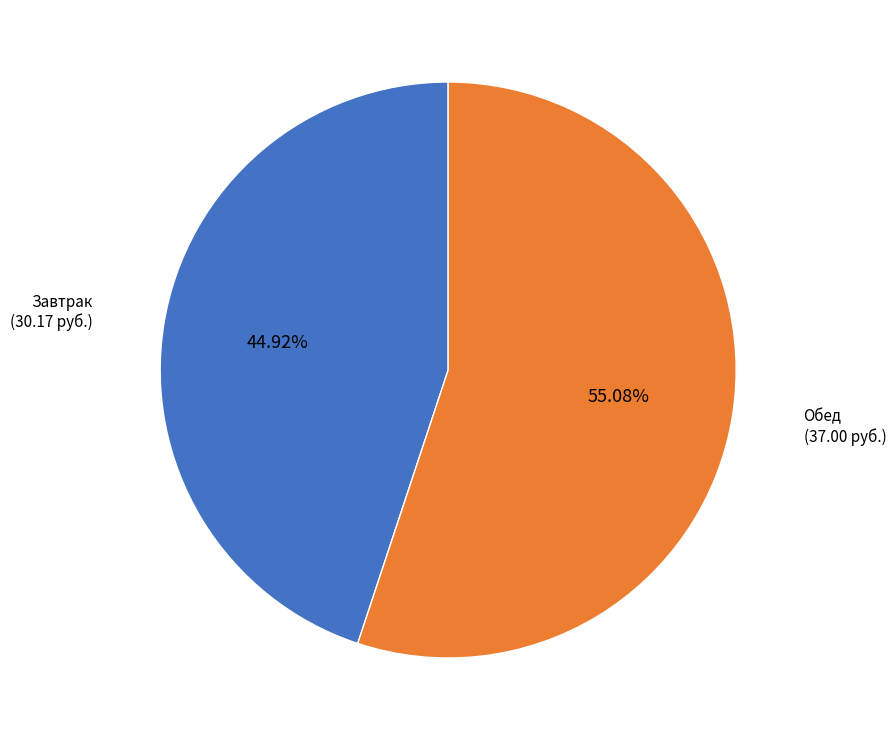

Is there a majority slice in this chart?

Yes